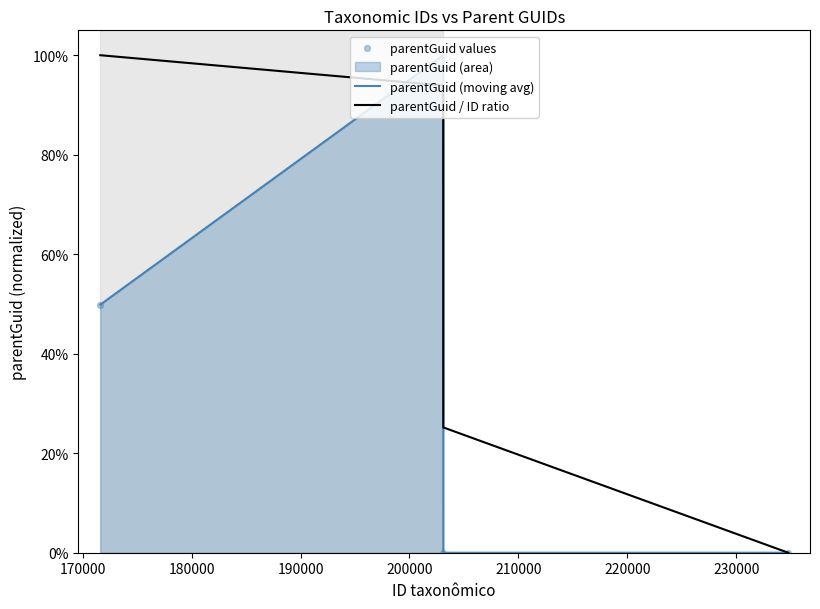

Which series has the largest Y range (max minus min)?

parentGuid (moving avg)